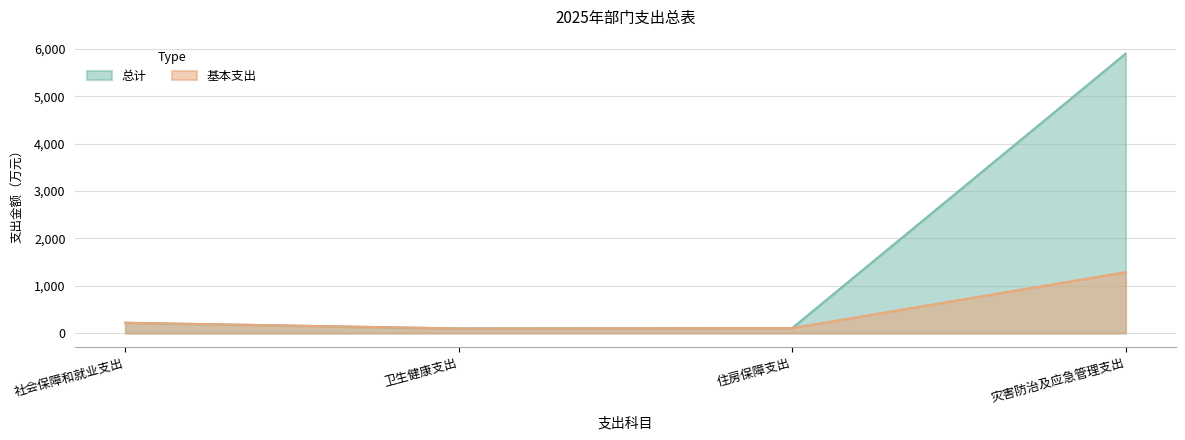

How many lines are shown in the chart?

2